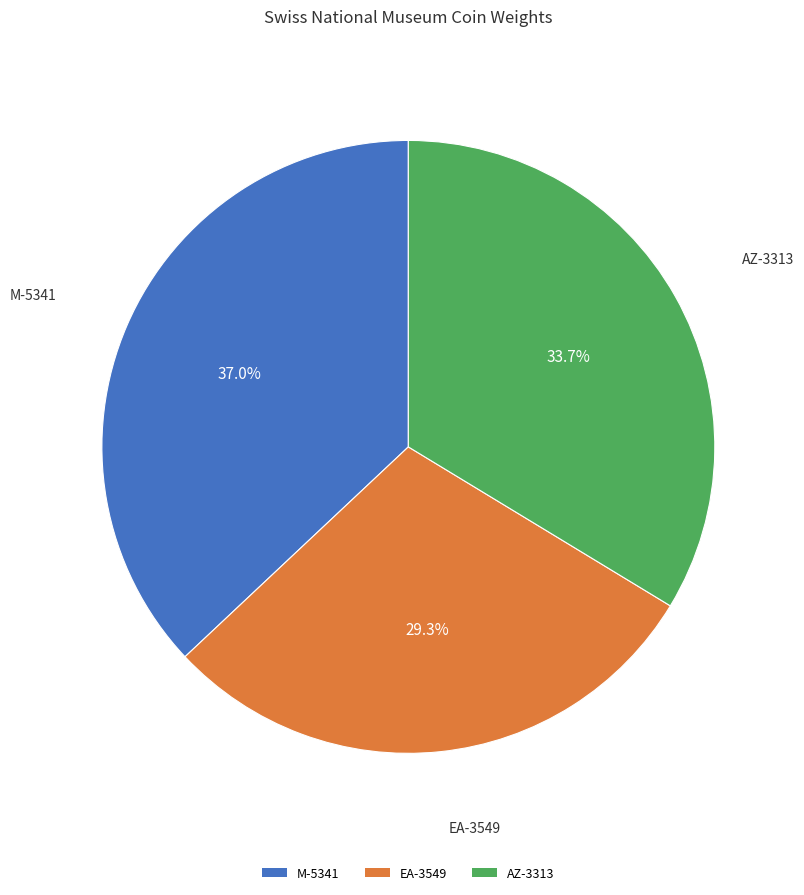

Is AZ-3313 the majority of the pie?

No